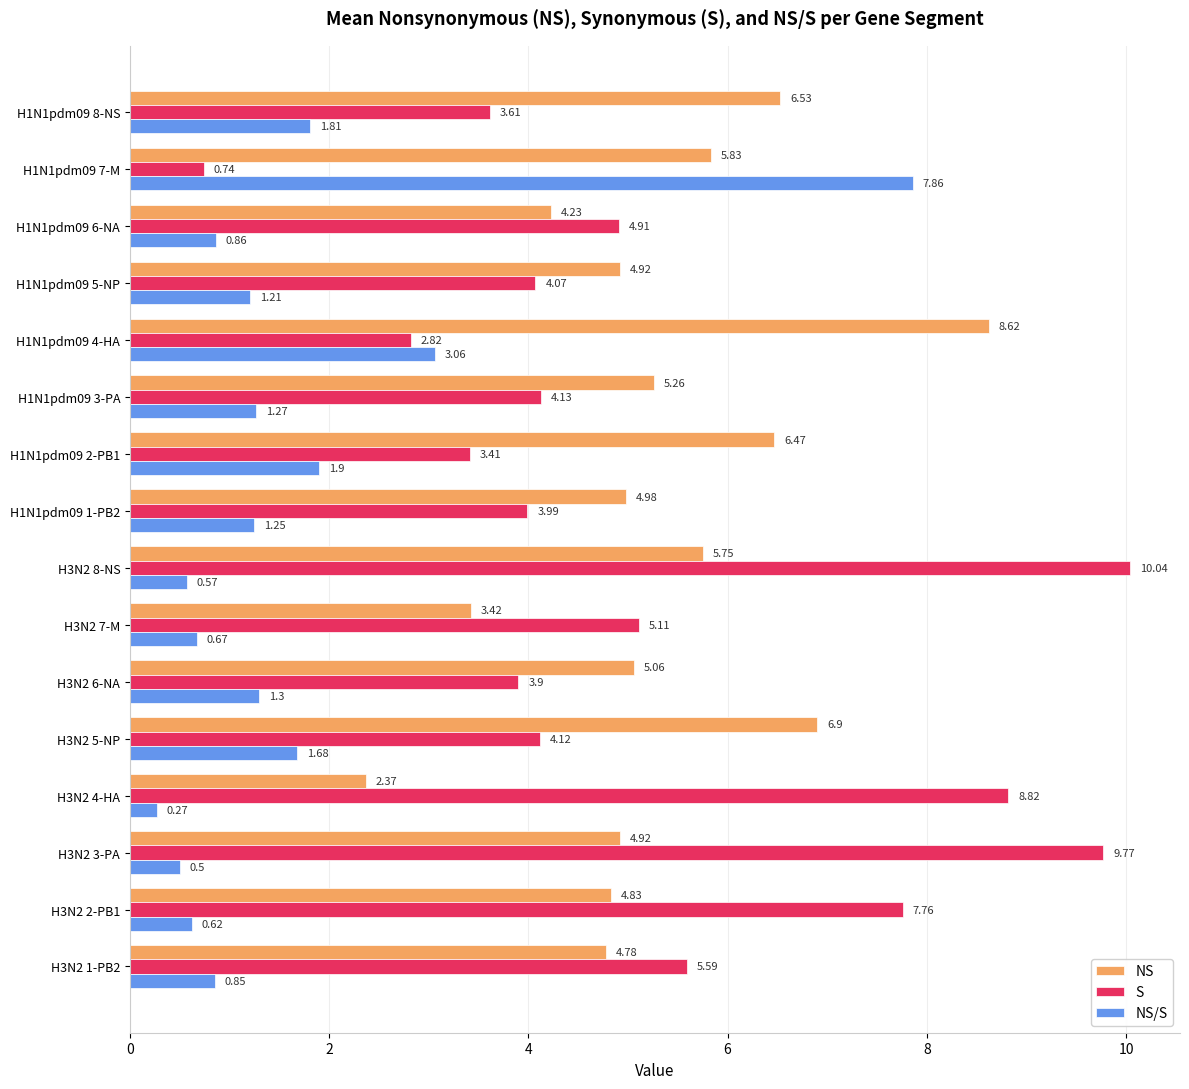

At how many categories does at least one series exceed 5?

13